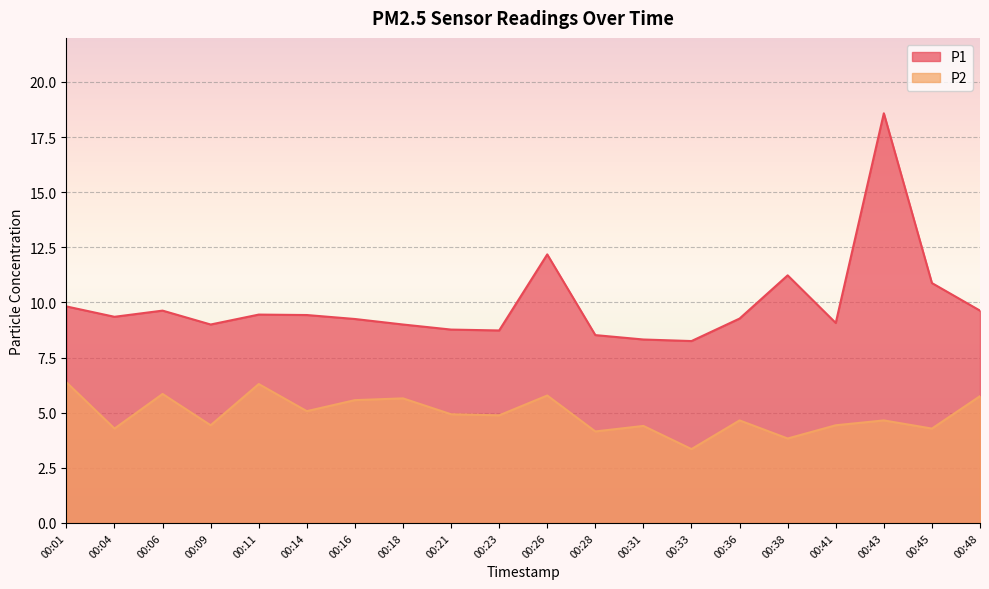

True or false: P1 and P2 cross at least once.

False